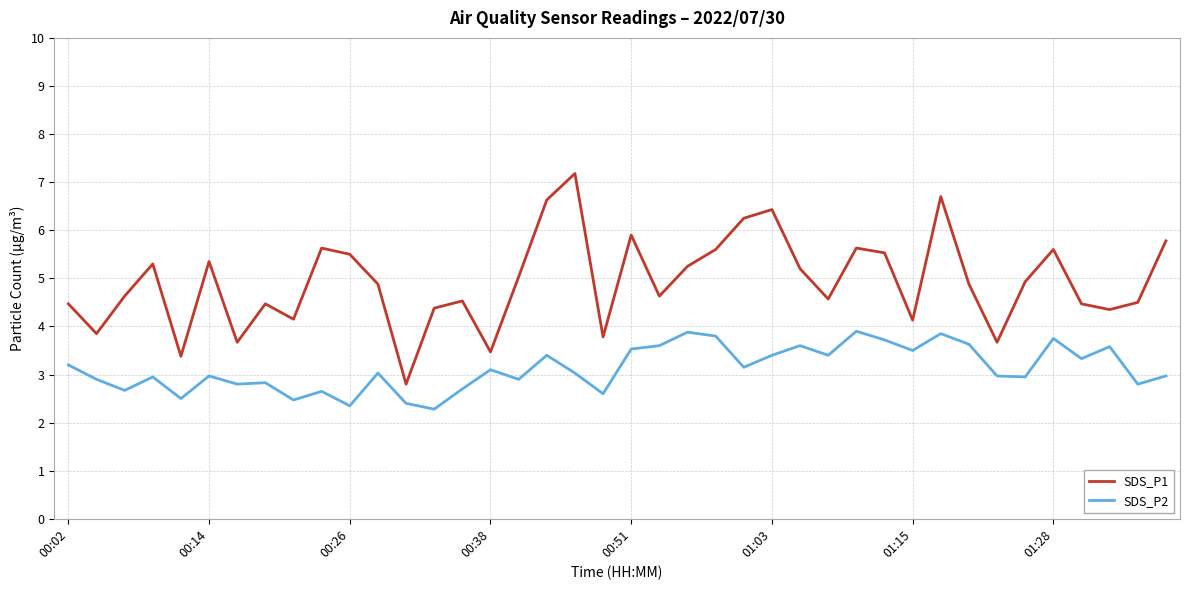

Which series has the largest range (max minus min)?

SDS_P1